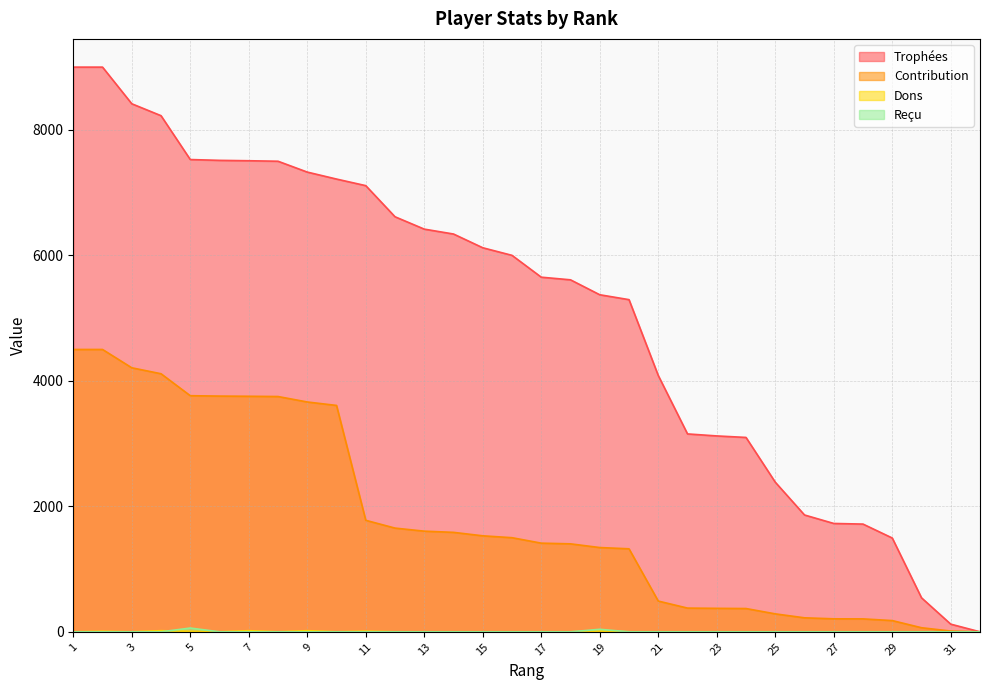

How many data points does each series have?

32